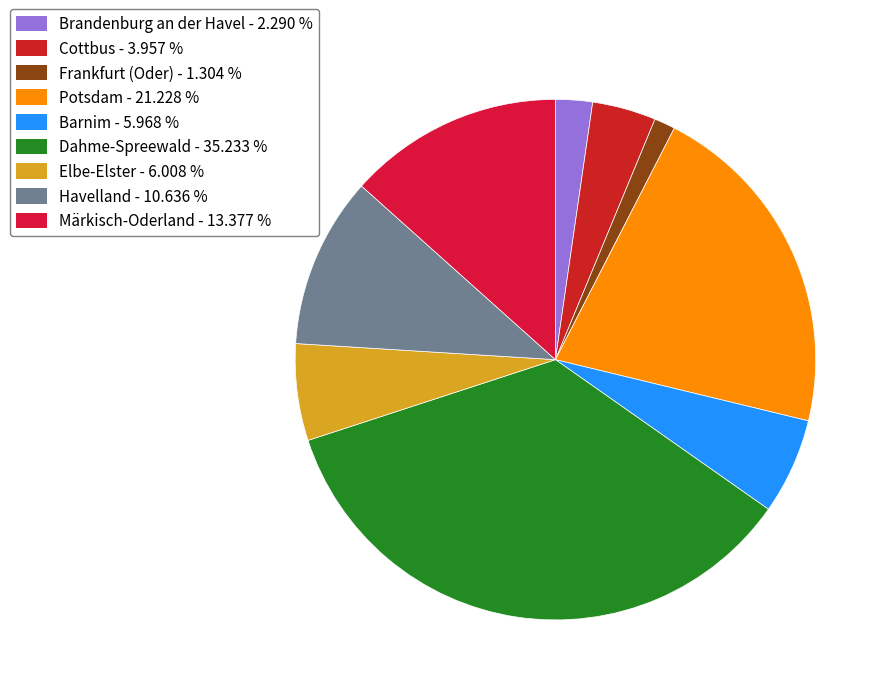

Rank the categories by value from lowest to highest.

Frankfurt (Oder), Brandenburg an der Havel, Cottbus, Barnim, Elbe-Elster, Havelland, Märkisch-Oderland, Potsdam, Dahme-Spreewald